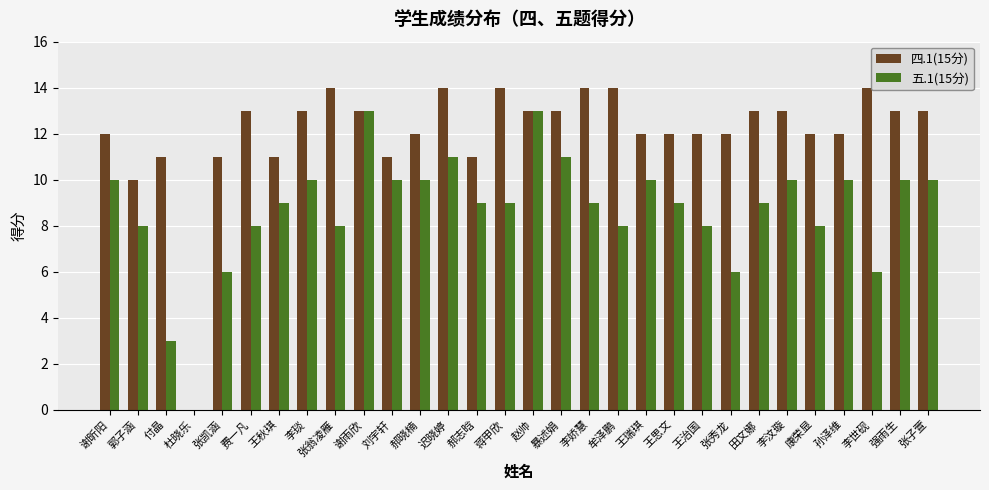

Is it true that 四.1(15分) equals 12 at 康荣显?

True